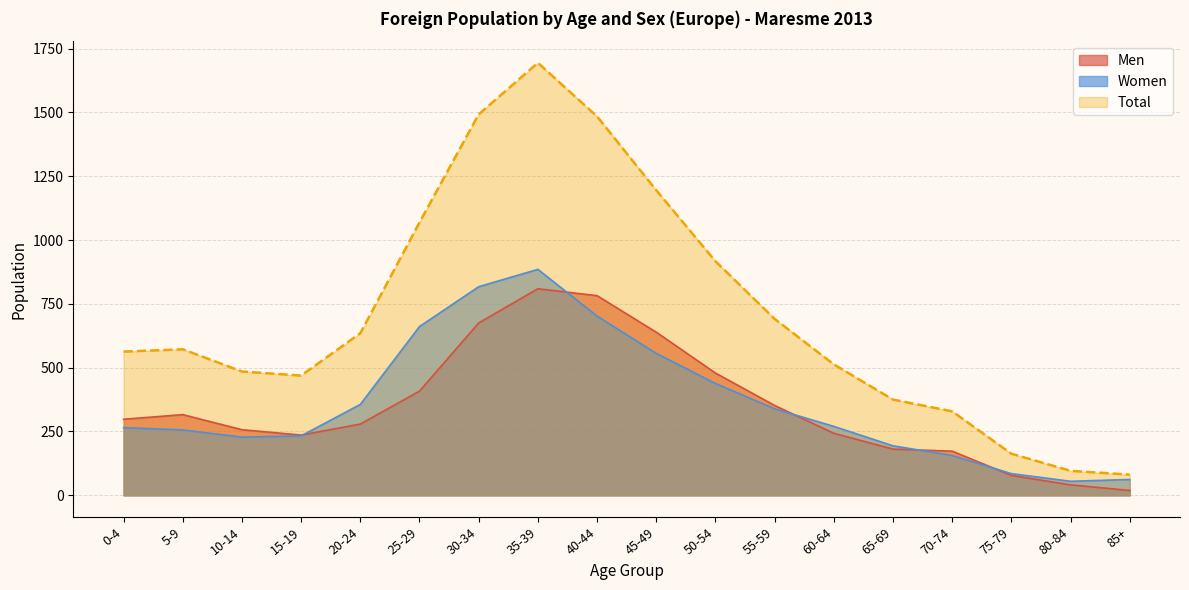

Rank the series by their maximum value, from lowest to highest.

Men, Women, Total